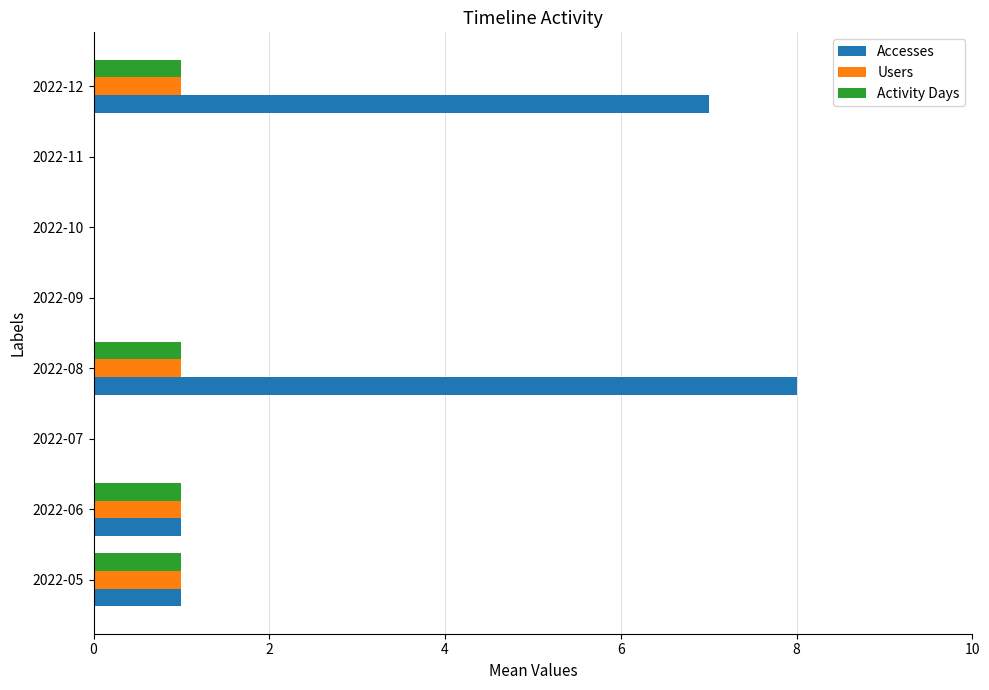

At which category is the sum across all series the highest?

2022-08